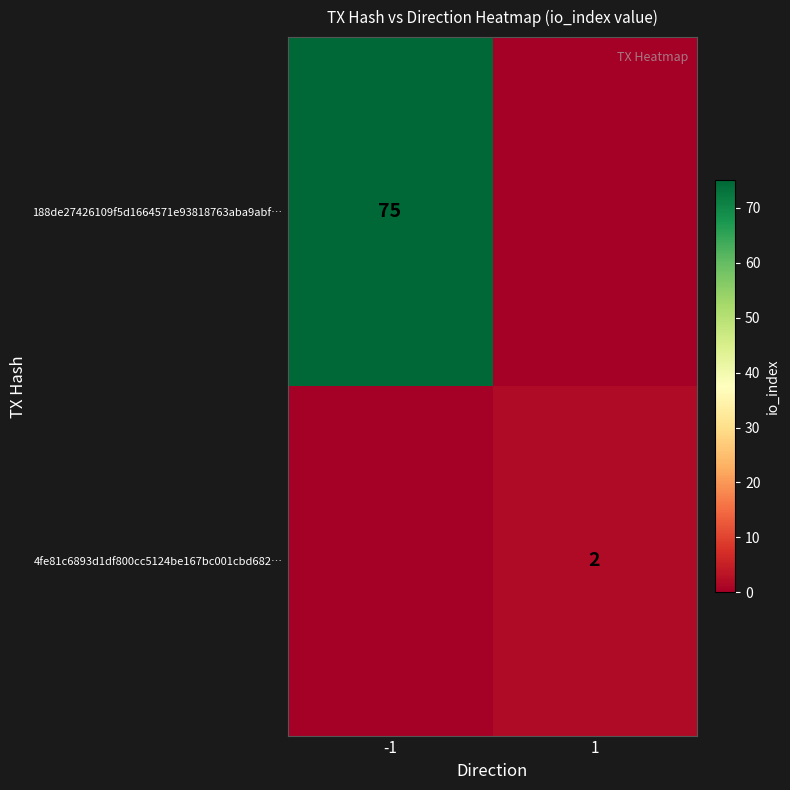

True or false: 188de27426109f5d1664571e93818763aba9abf… has a value of 24 at -1.

False